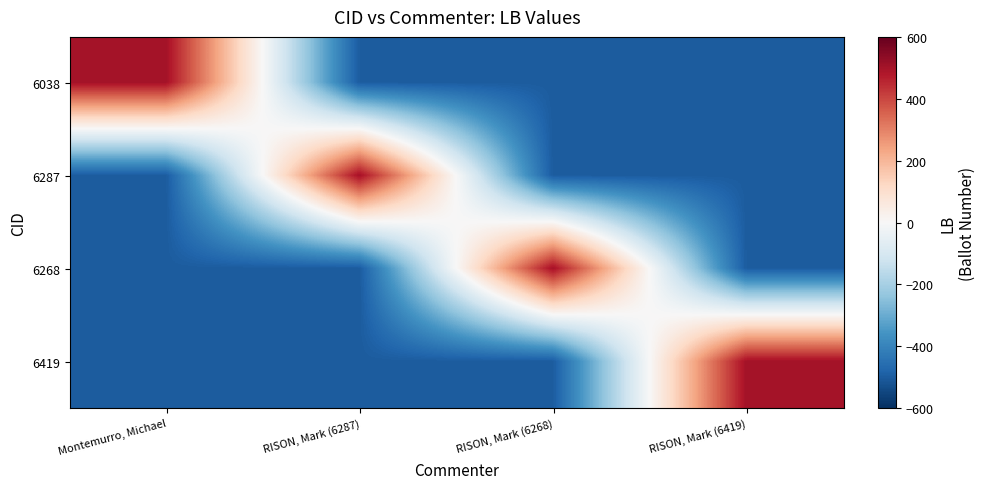

How many series are shown in this chart?

4